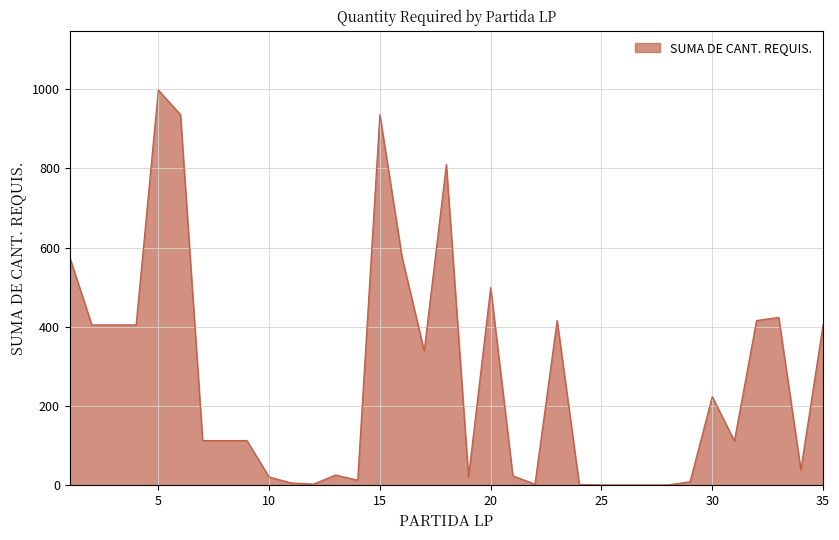

What is the greatest value displayed?

998